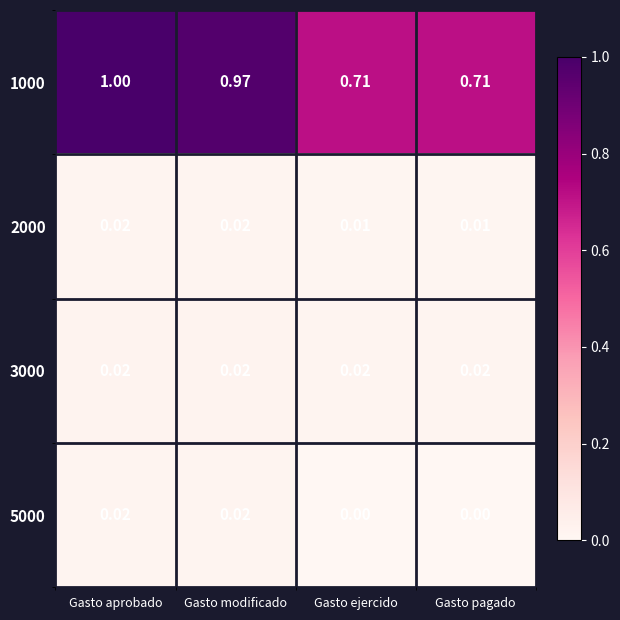

At which label does 1000 reach its peak?

Gasto aprobado